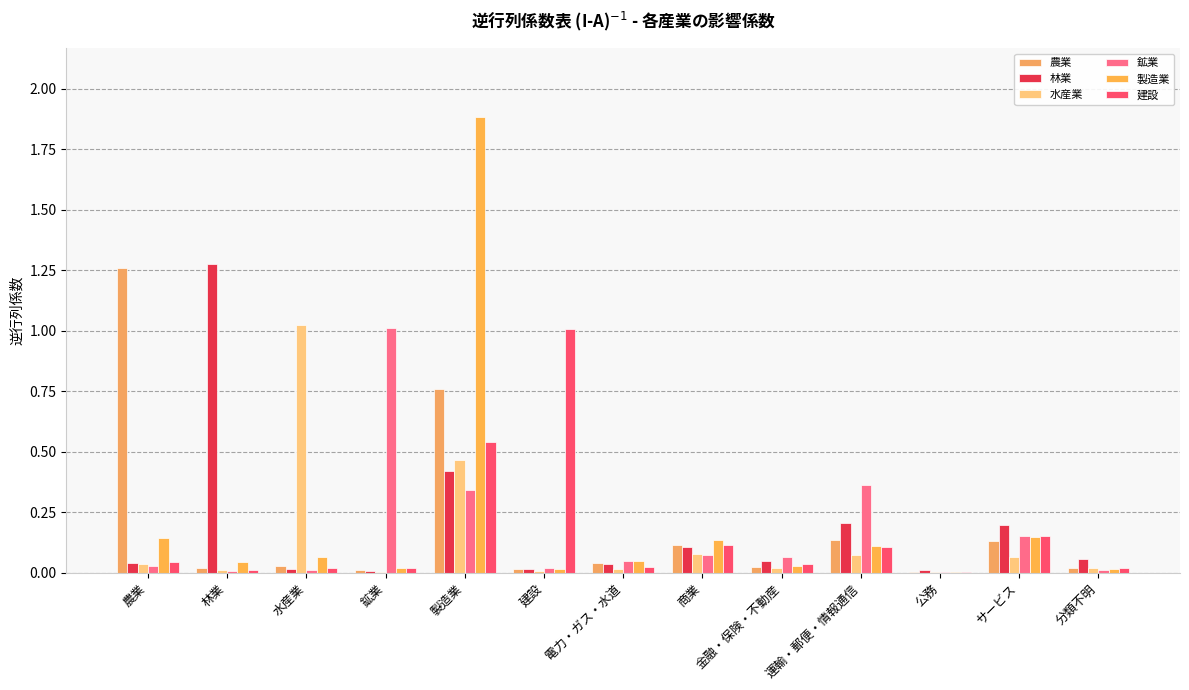

What is the label of the 3rd bar from the right?

公務